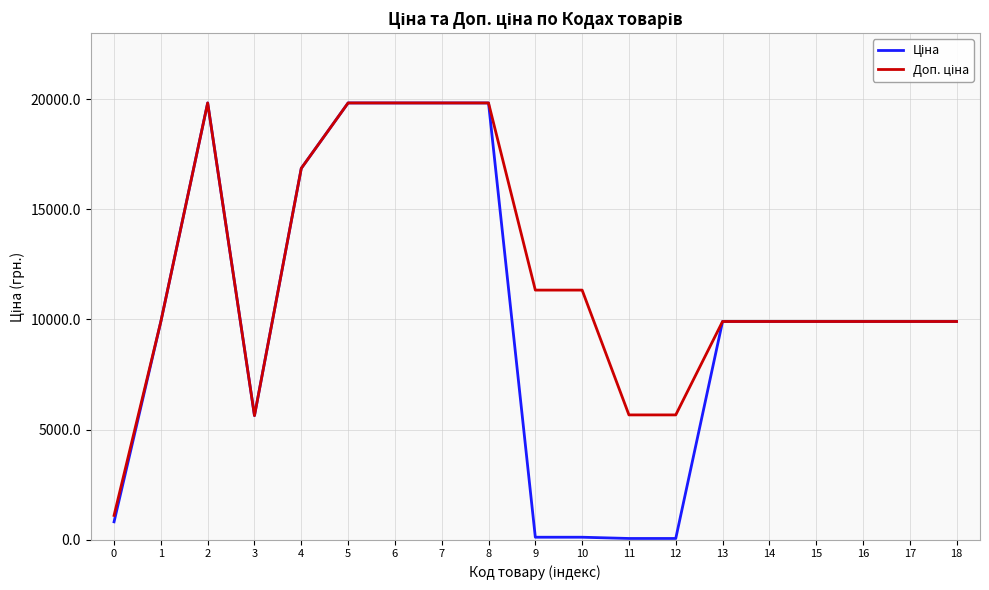

What is the maximum value shown in the chart?

19831.1